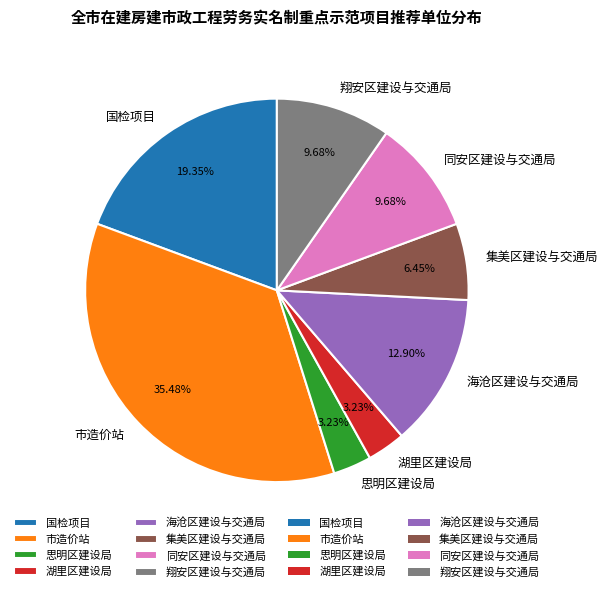

Is 海沧区建设与交通局 the majority of the pie?

No